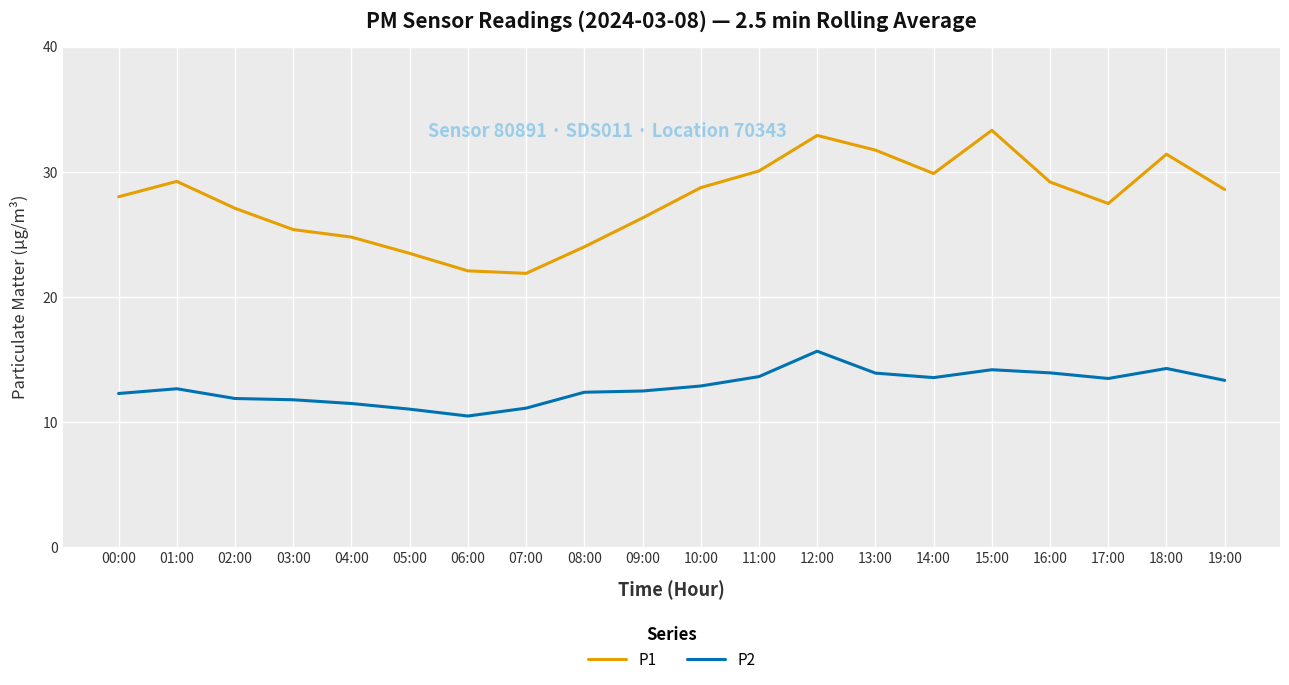

True or false: P2 and P1 intersect in this chart.

False